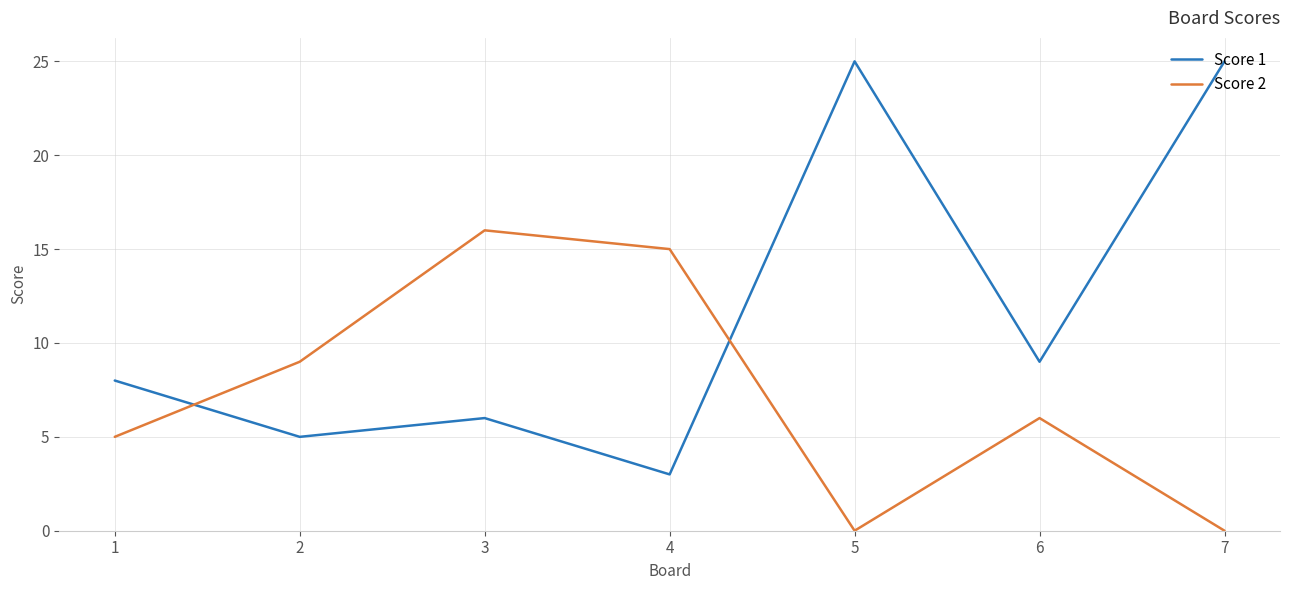

How many intersections are there between Score 1 and Score 2?

2